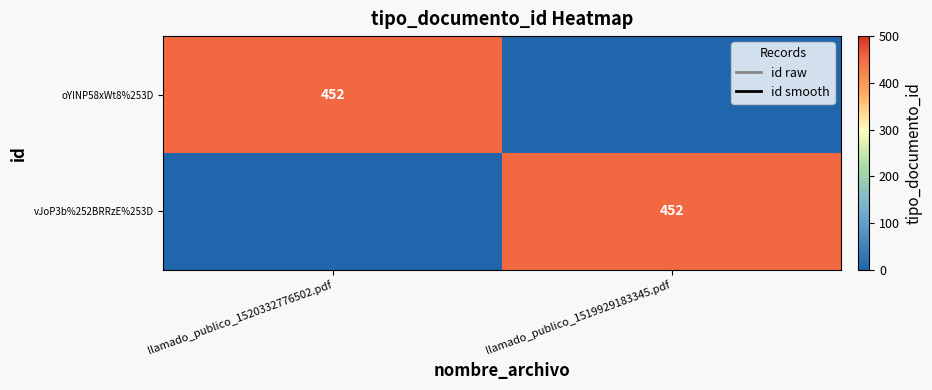

Is it true that vJoP3b%252BRRzE%253D equals 452 at llamado_publico_1519929183345.pdf?

True